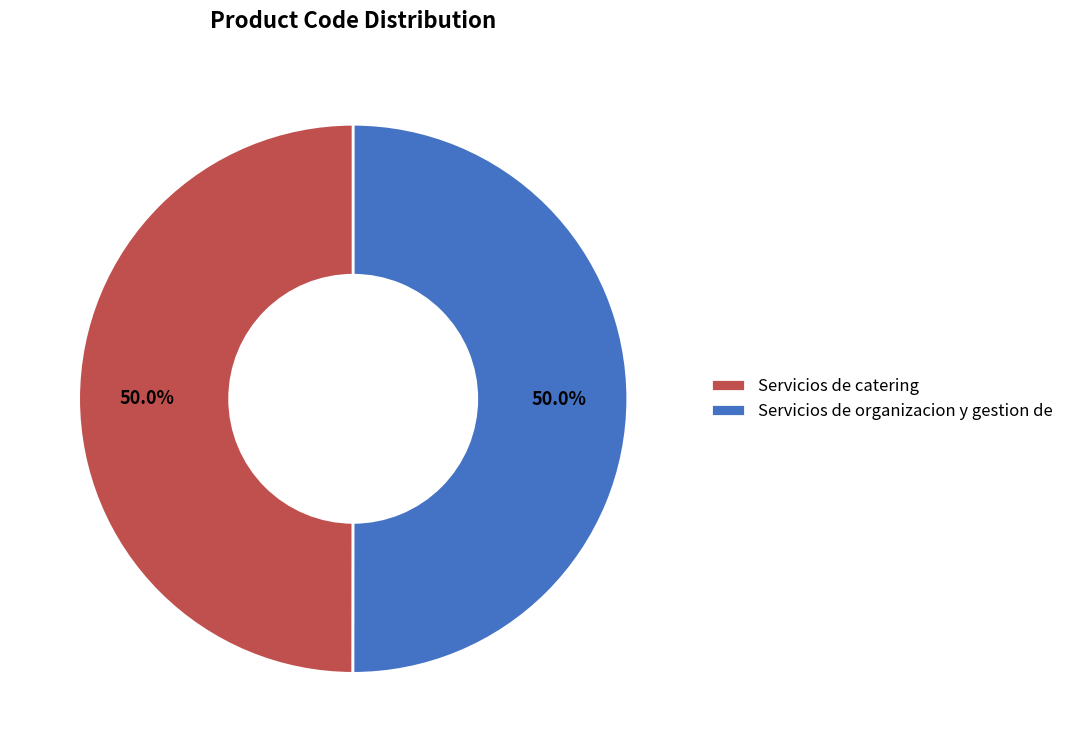

What is the ratio of the value at Servicios de organizacion y gestion de to the value at Servicios de catering?

1.0